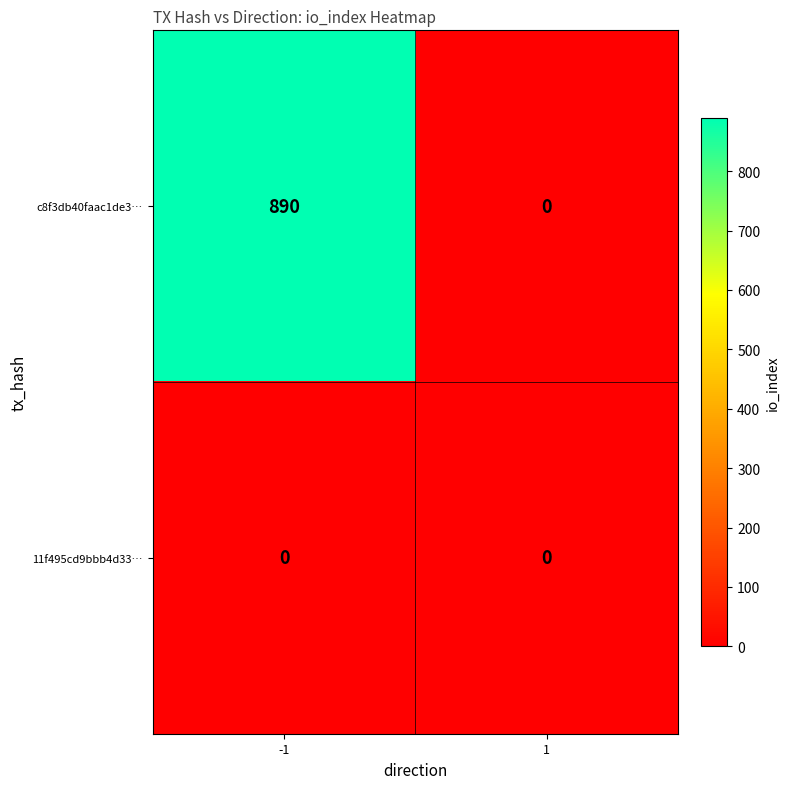

Reading left to right, what are all the values shown in this chart?

c8f3db40faac1de3…: 890	0
11f495cd9bbb4d33…: 0	0